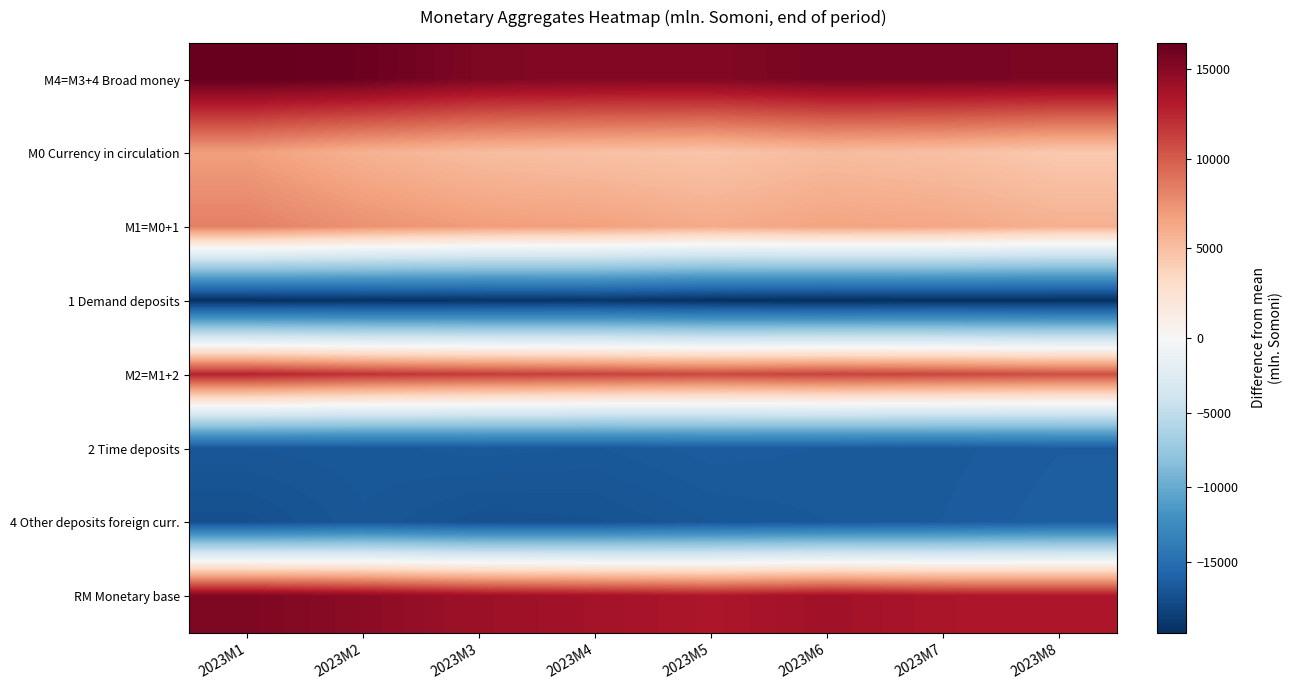

What is the total value across all series at 2023M1?

5847.0